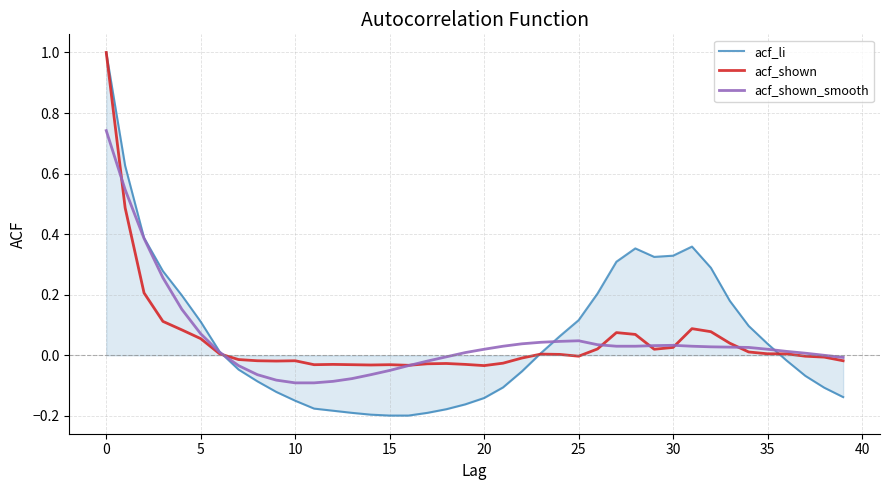

What are all the series names shown in the legend?

acf_li, acf_shown, acf_shown_smooth